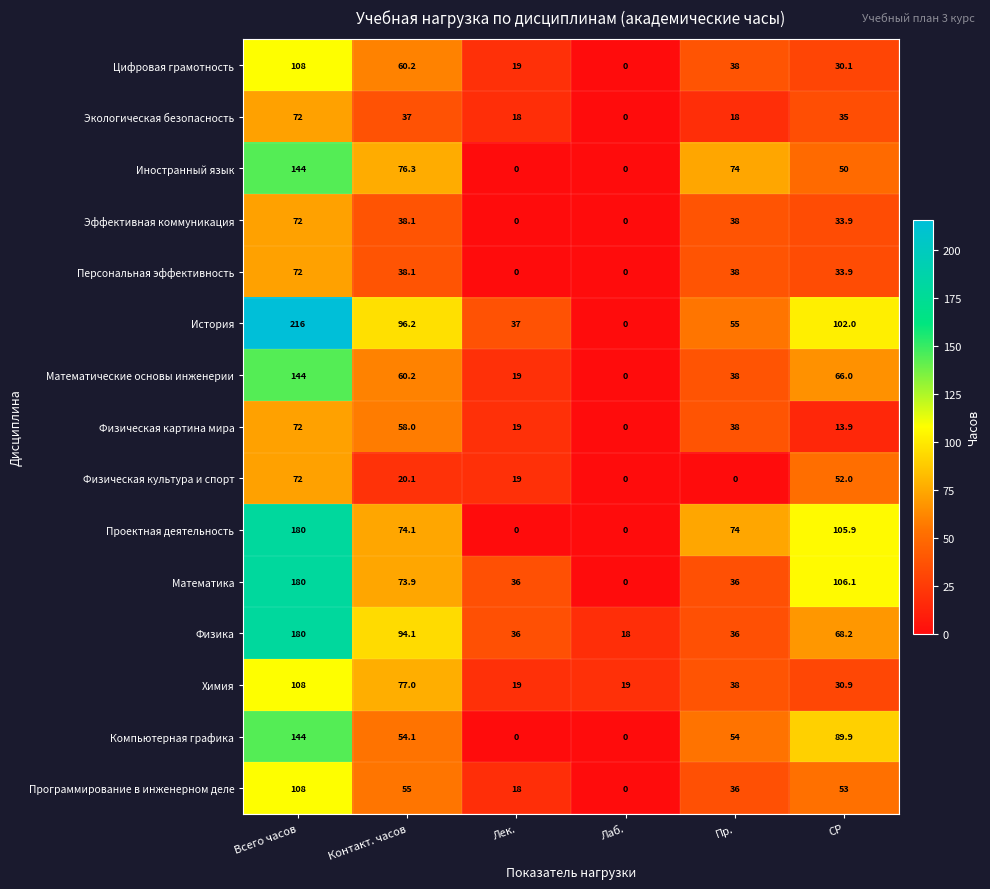

What is the greatest value displayed?

216.0